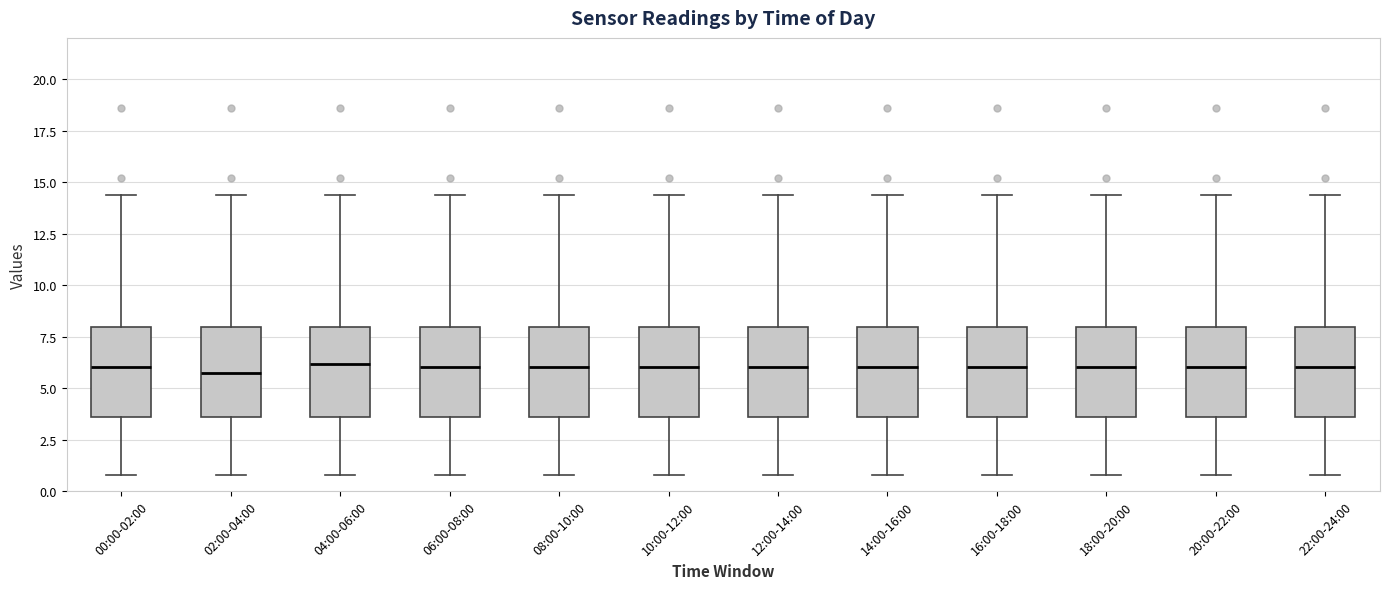

Where does the upper whisker of the box for 22:00-24:00 end on the y-axis? The values are not printed on the chart, so give them approximately, as read against the axis.

14.5